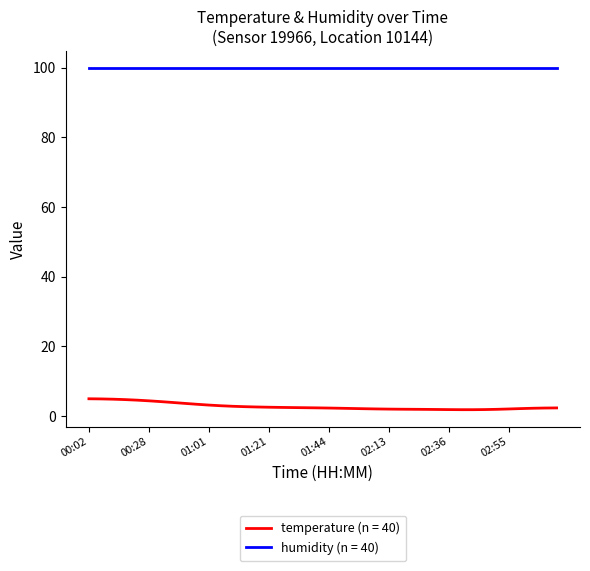

How many lines are shown in the chart?

2